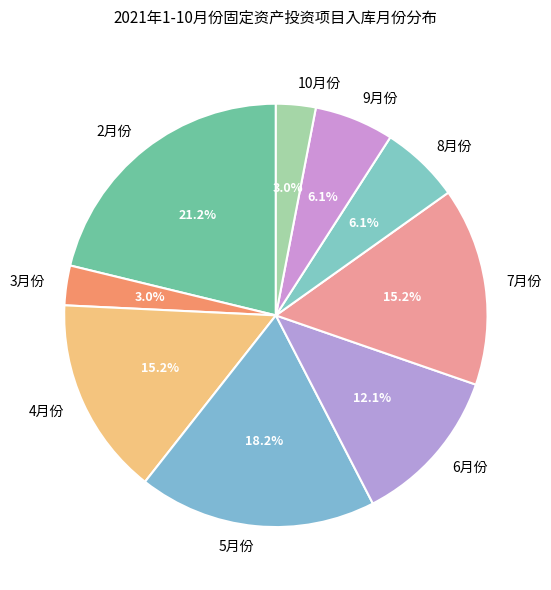

What percentage is NOT represented by 9月份?

93.9%